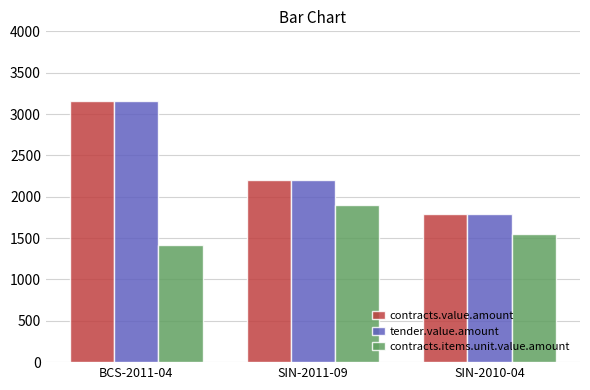

At which category is the sum across all series the highest?

BCS-2011-04